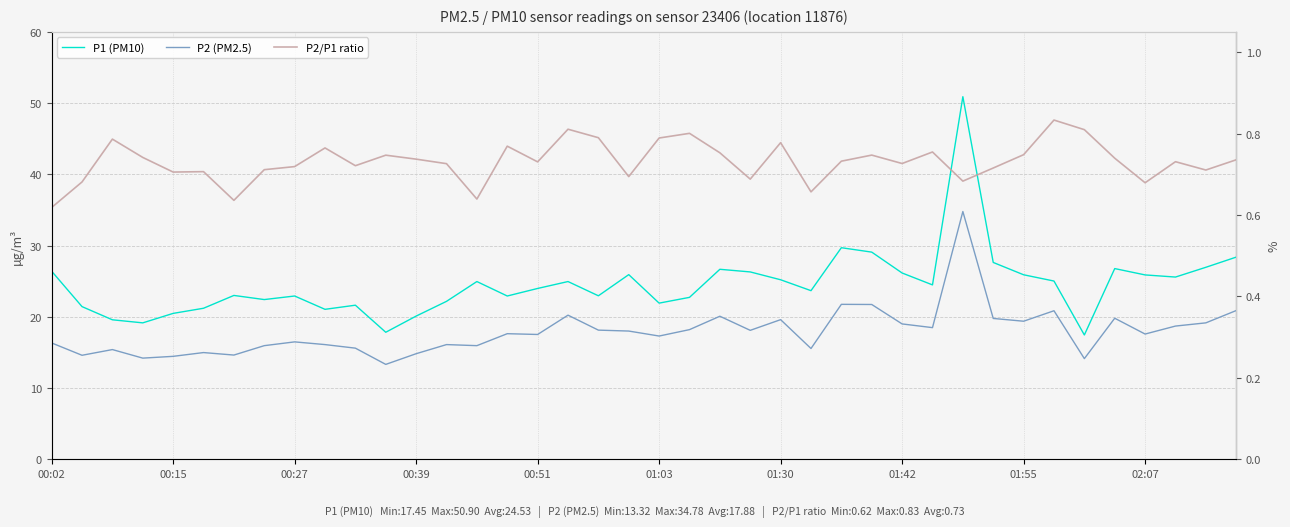

How many data points does each series have?

40